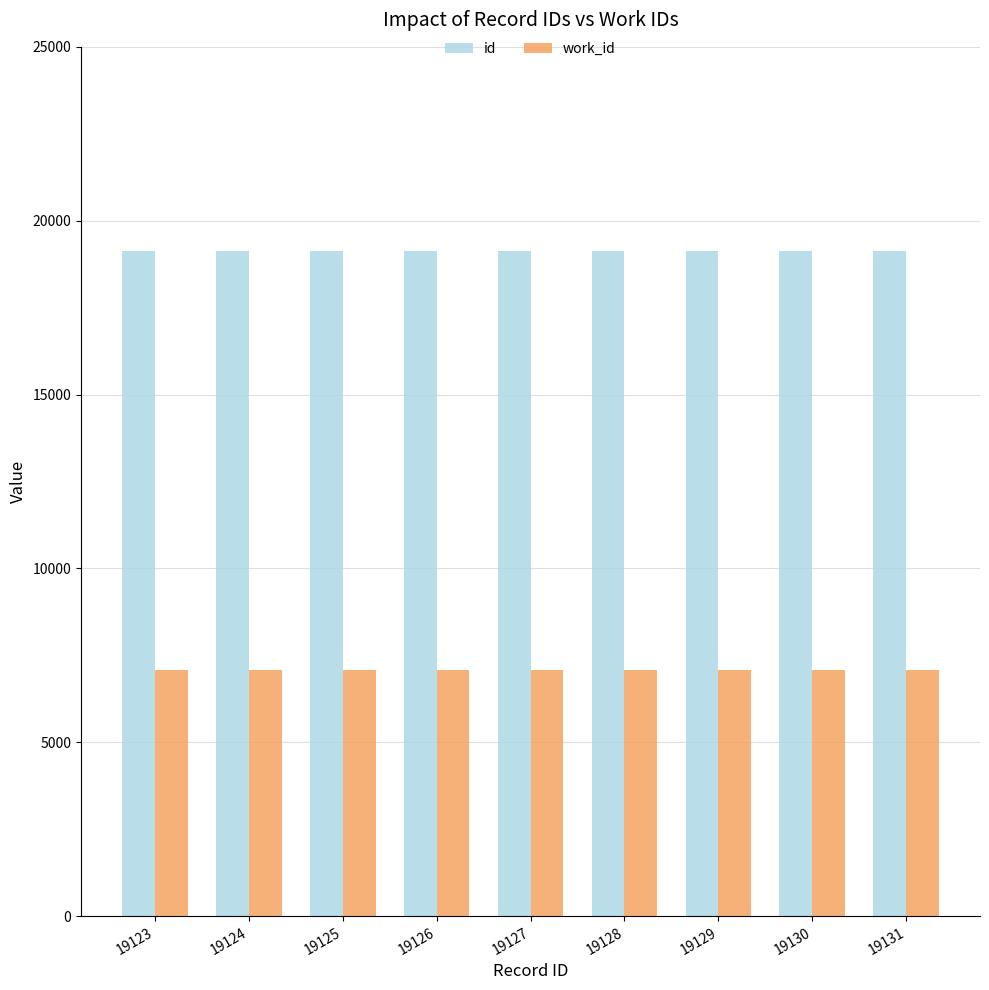

What is the average value of the work_id series?

7080